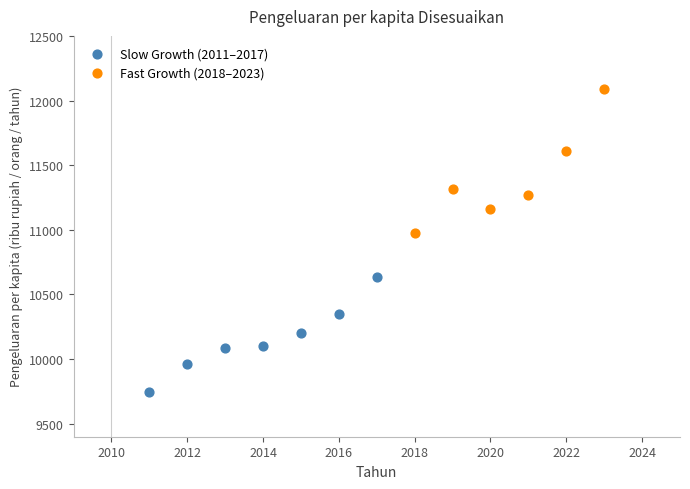

Which series reaches the minimum Y coordinate?

Slow Growth (2011–2017)